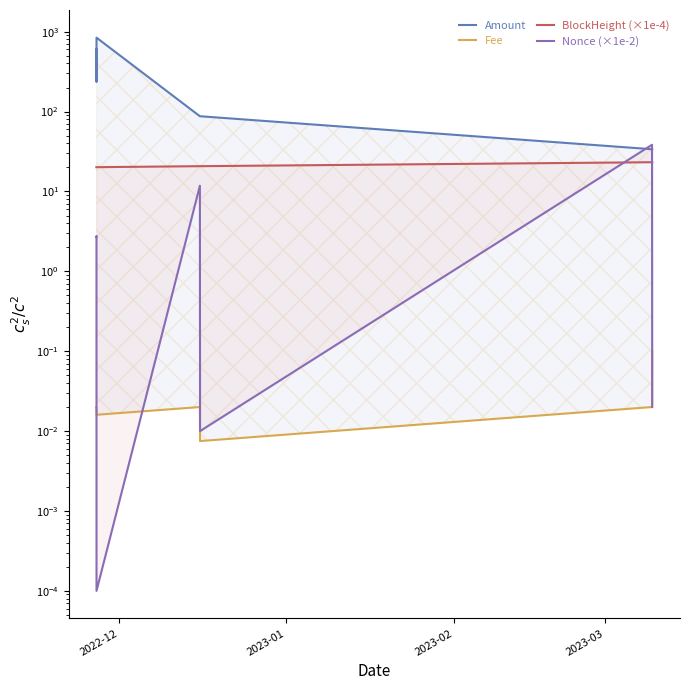

Which series has the largest total across all categories?

Amount